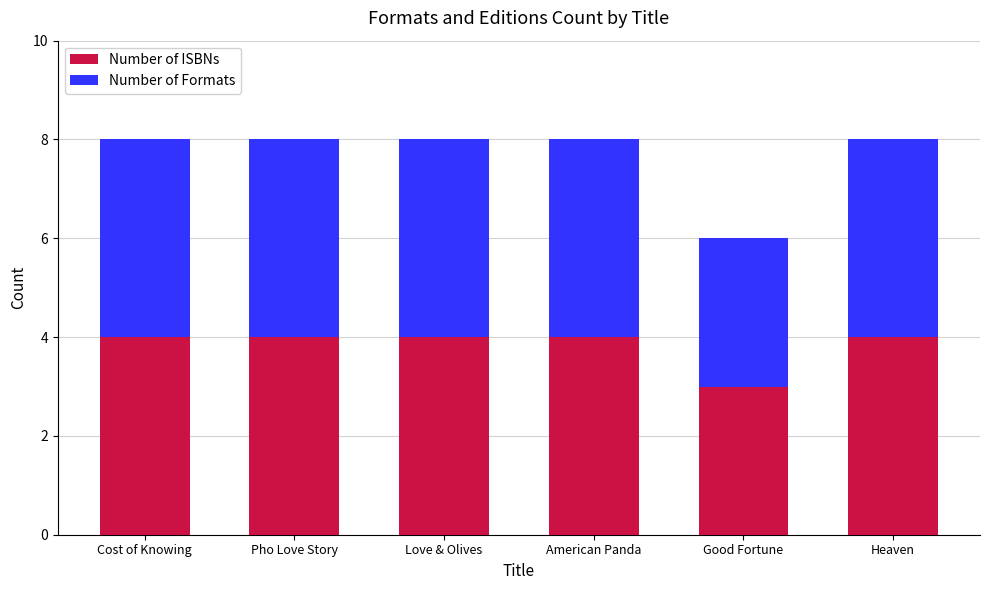

What is the approximate value of Number of ISBNs at Good Fortune?

3